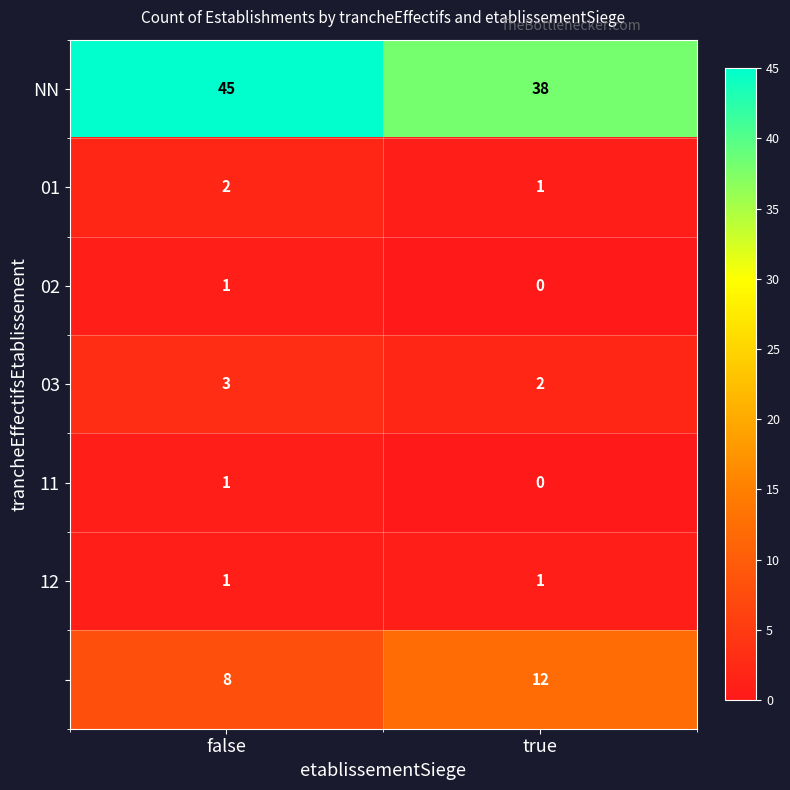

At which category is the sum across all series the highest?

false